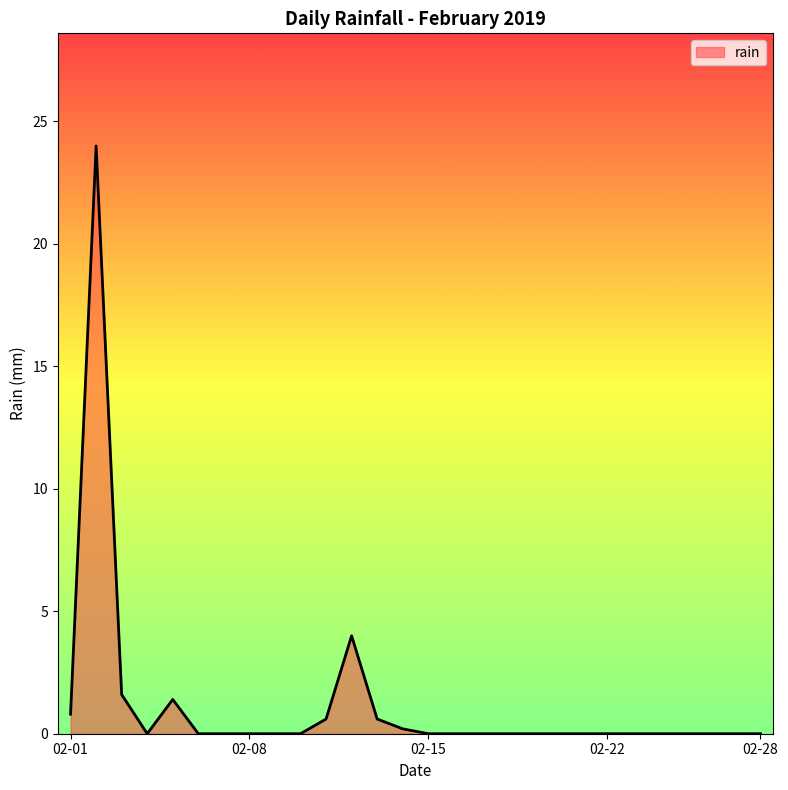

What is the maximum value shown in the chart?

24.0